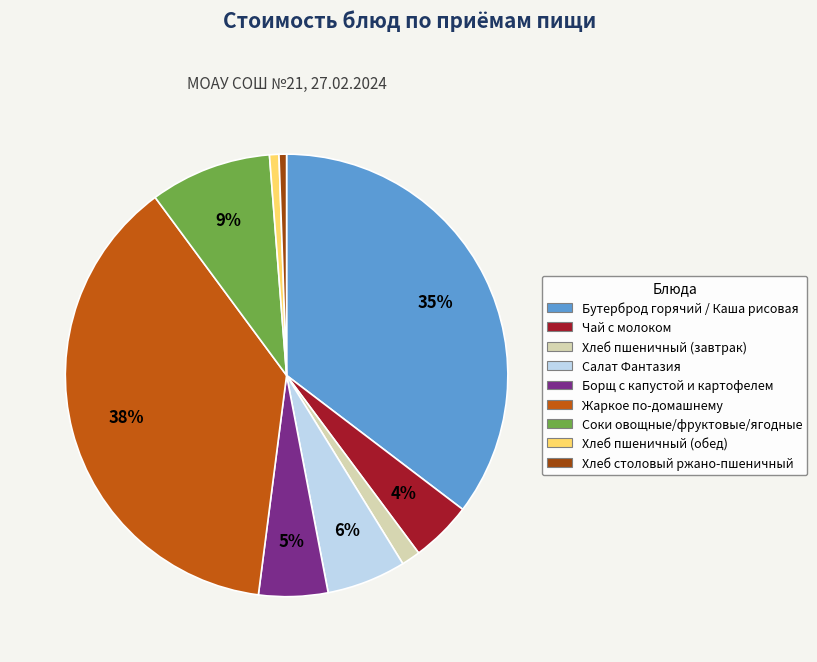

The Салат Фантазия slice represents 16% of the pie. True or false?

False